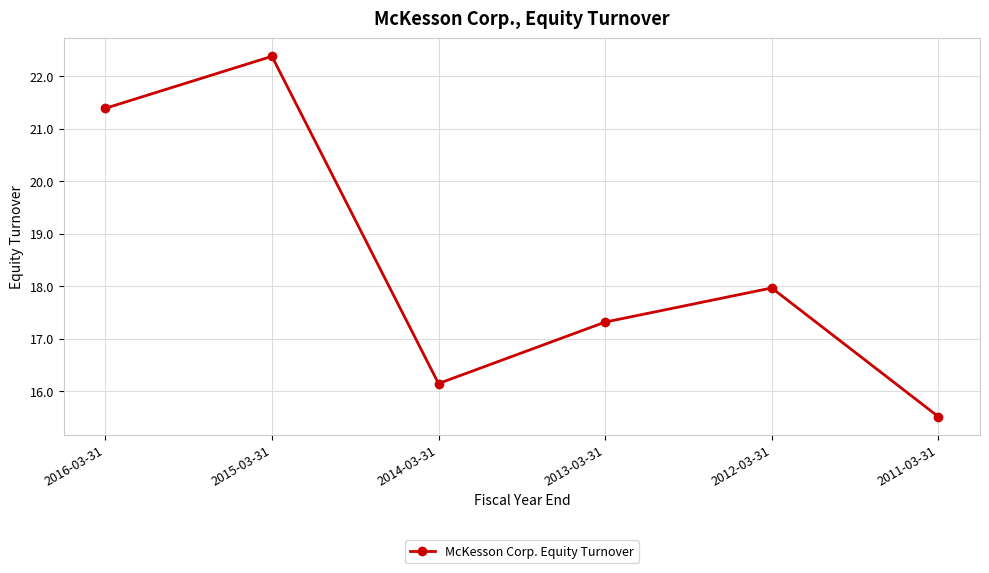

Which label corresponds to the largest value in the chart?

2015-03-31